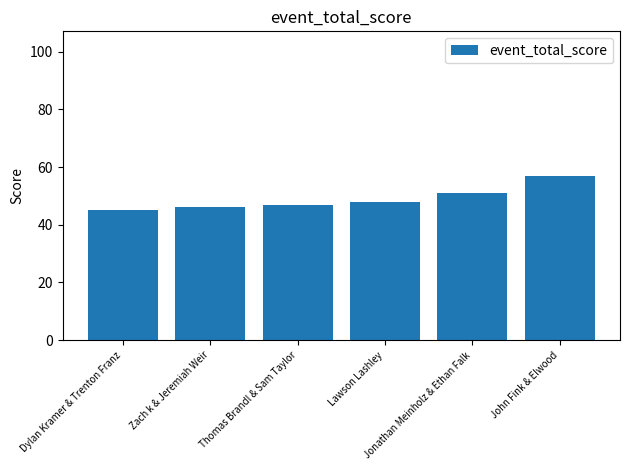

Is it true that the value at Lawson Lashley is 23?

False